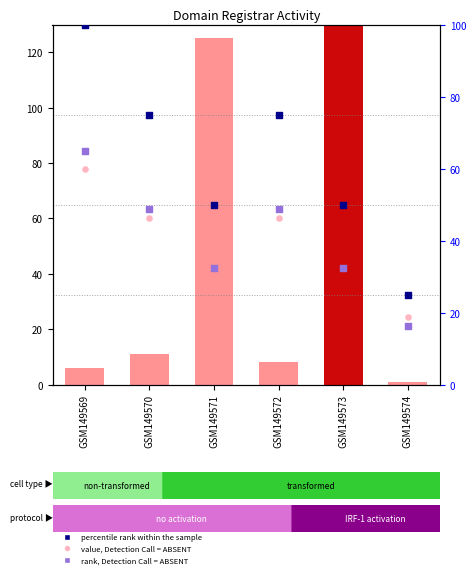

At which category is the sum across all series the highest?

GSM149573